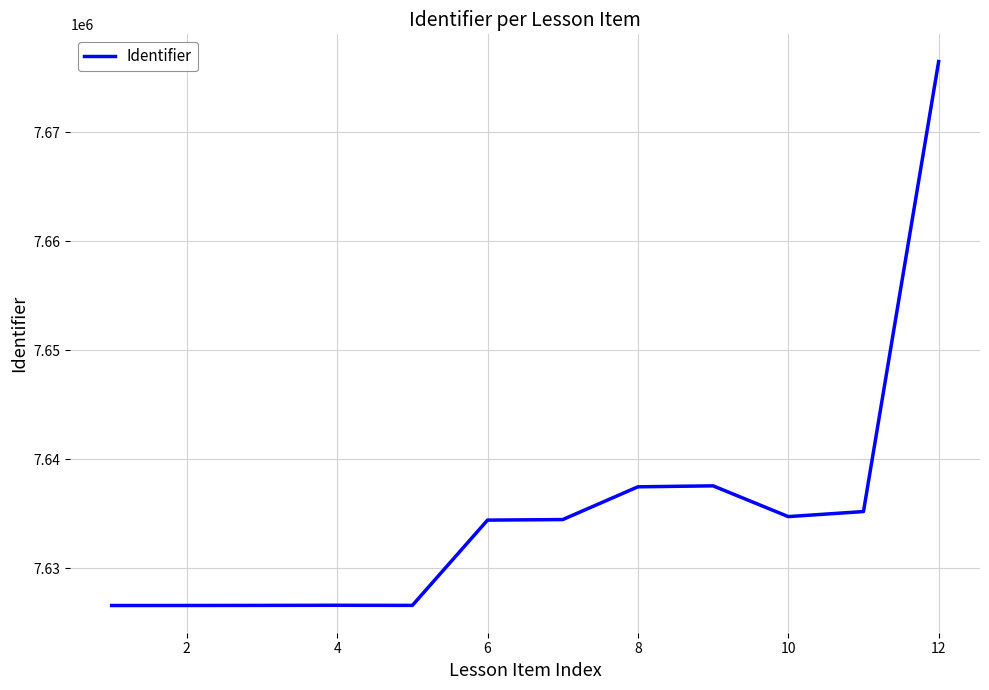

What is the maximum value shown in the chart?

7676508